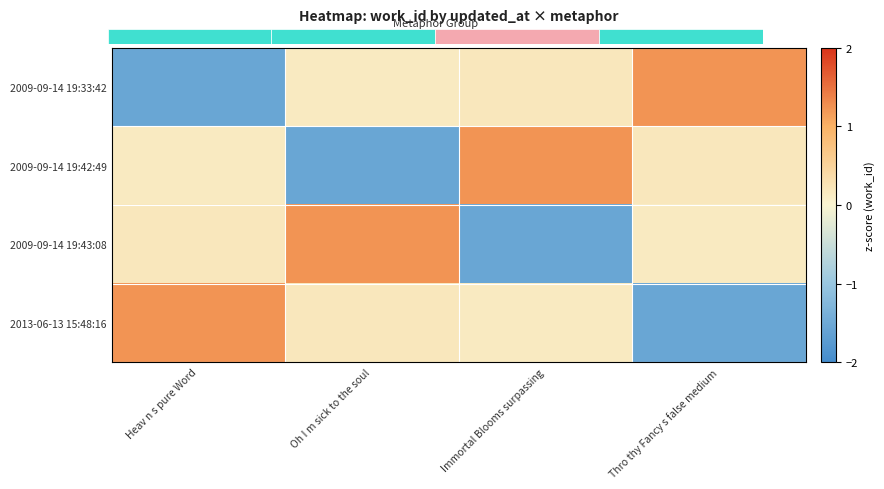

Which category has the highest value across all series?

Thro thy Fancy s false medium